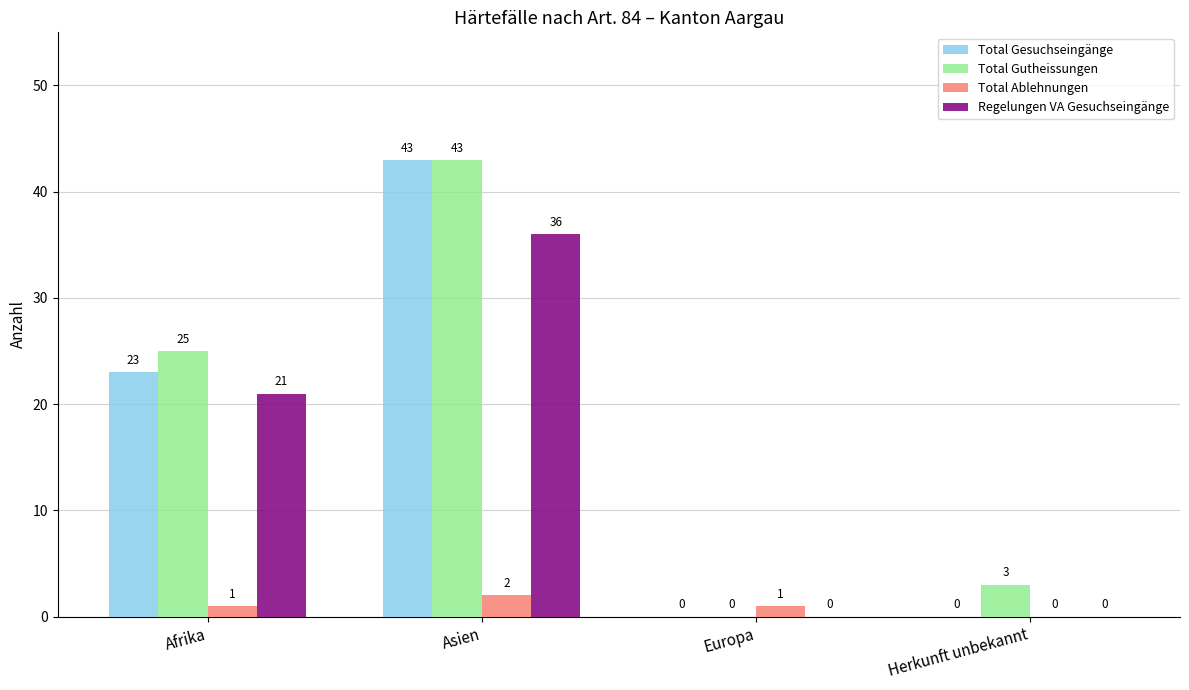

Which series has the largest total across all categories?

Total Gutheissungen